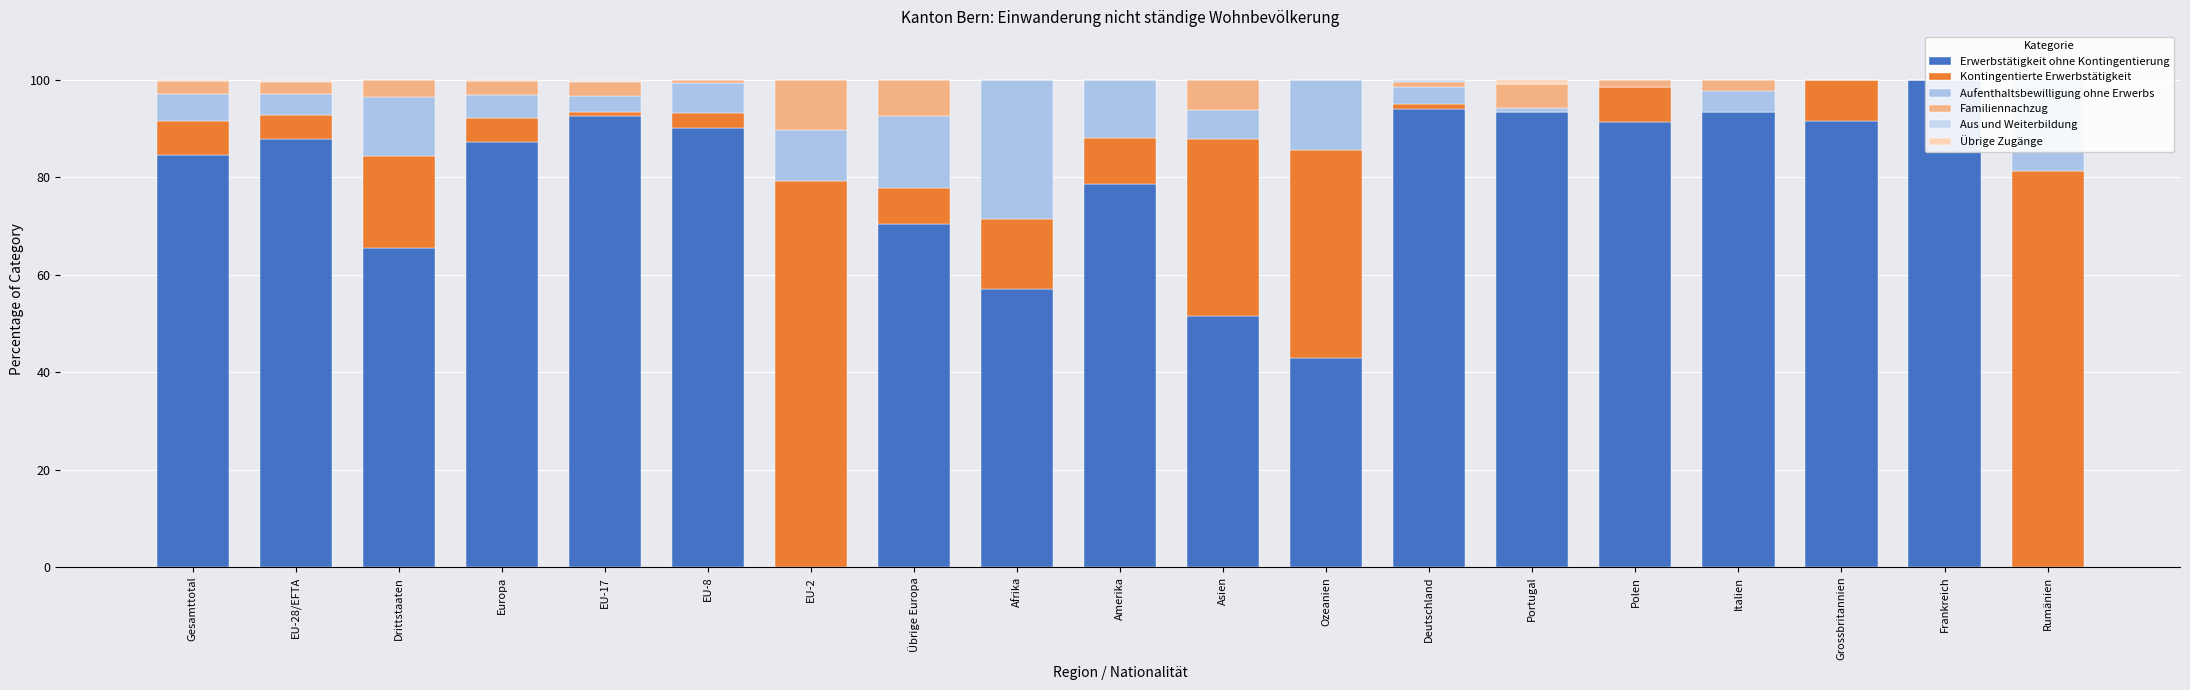

Which has a higher value, Polen or Ozeanien?

Polen